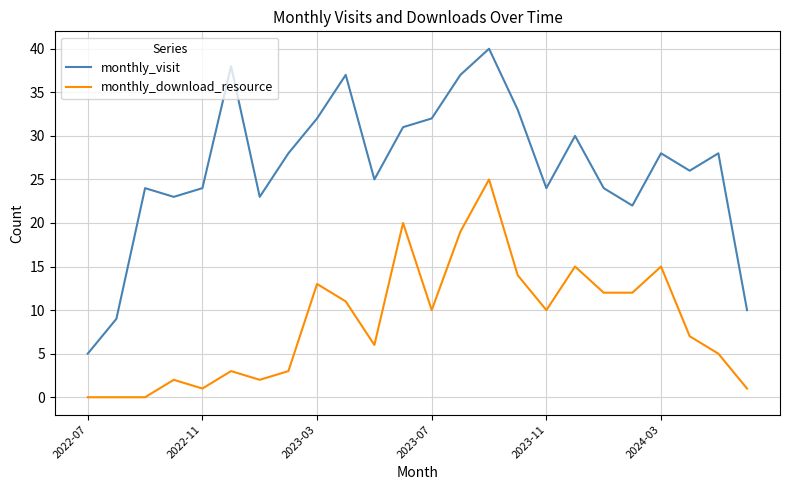

What is the difference between the maximum and second lowest values in the monthly_download_resource series?

25